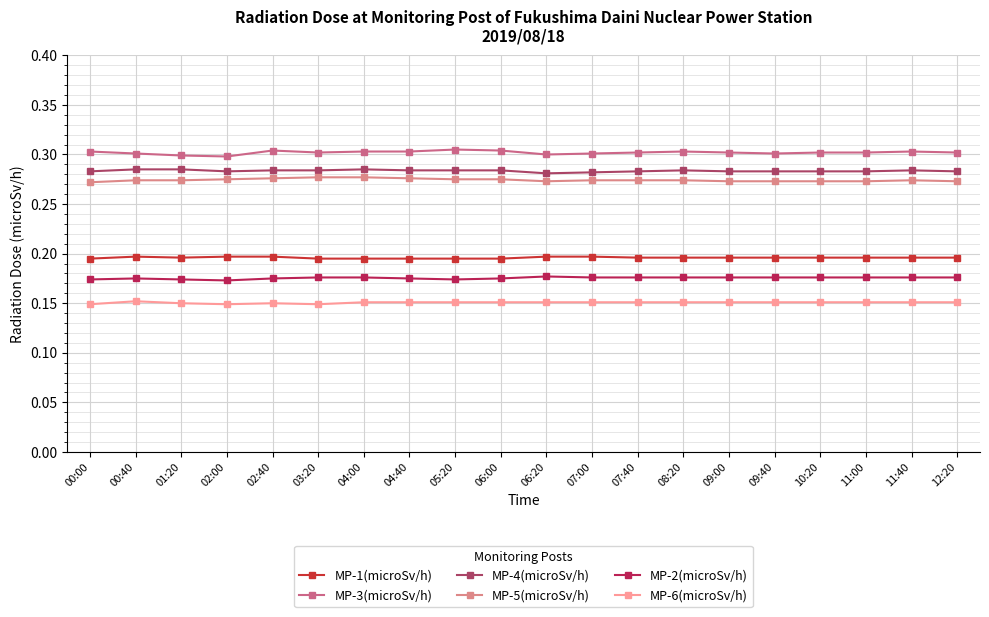

How many lines are shown in the chart?

6